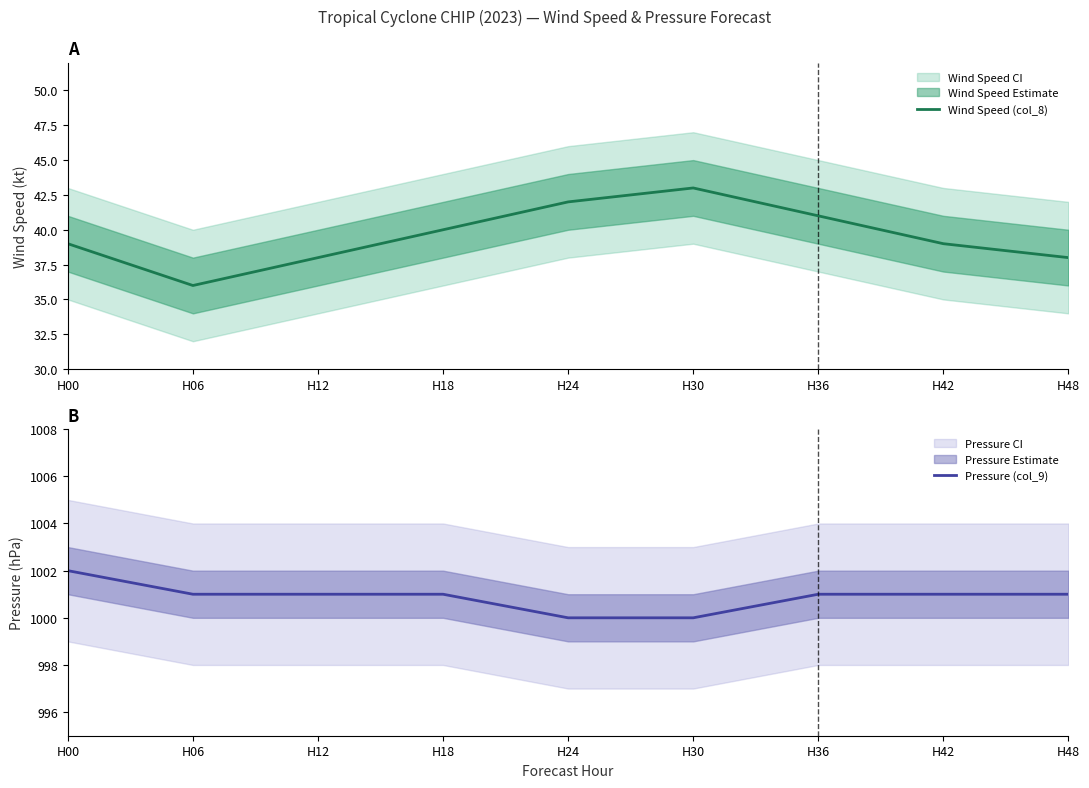

What is the value of the Wind Speed (col_8) point at the 9th from the left?

38